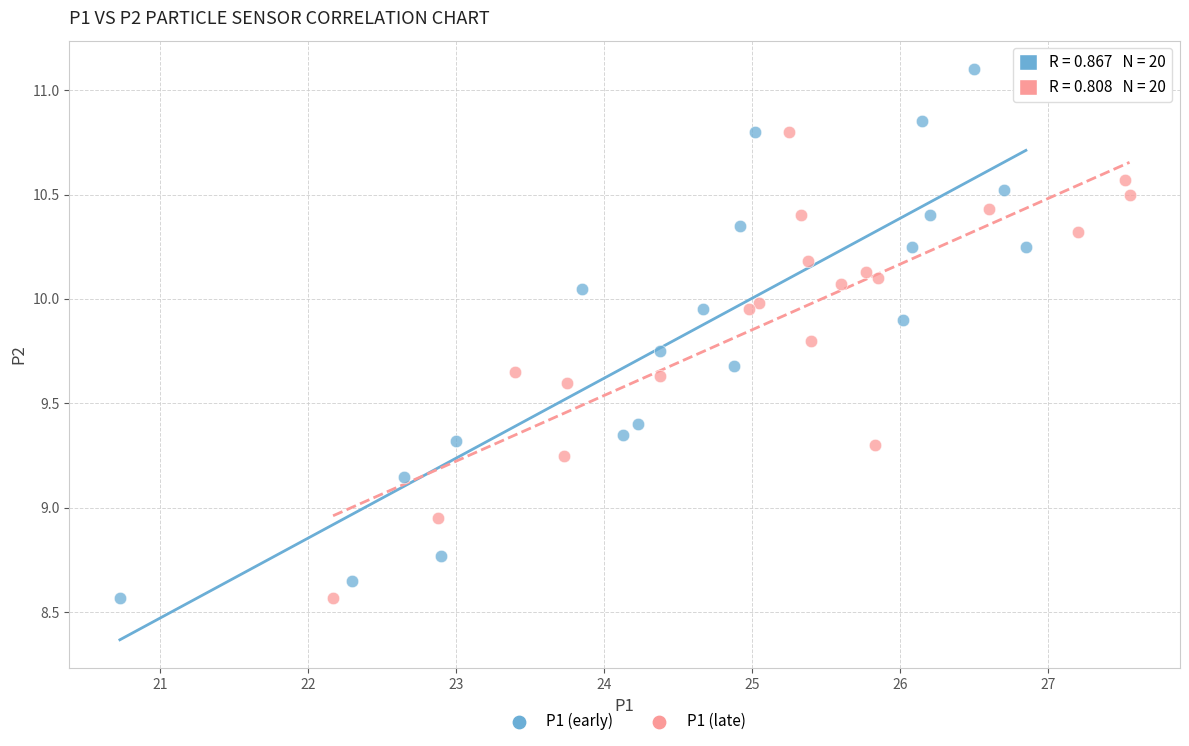

Which series contains the highest Y value?

P1 (early)